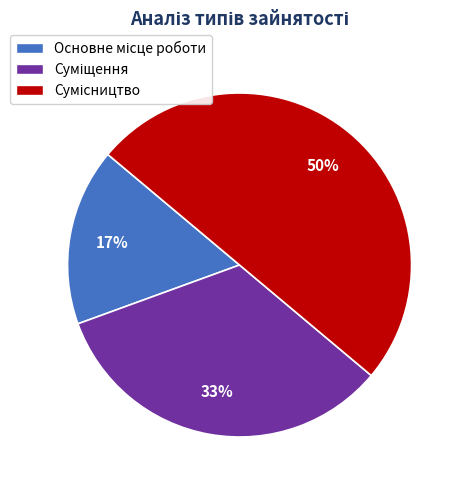

To the nearest percent, what is the average slice percentage?

33%